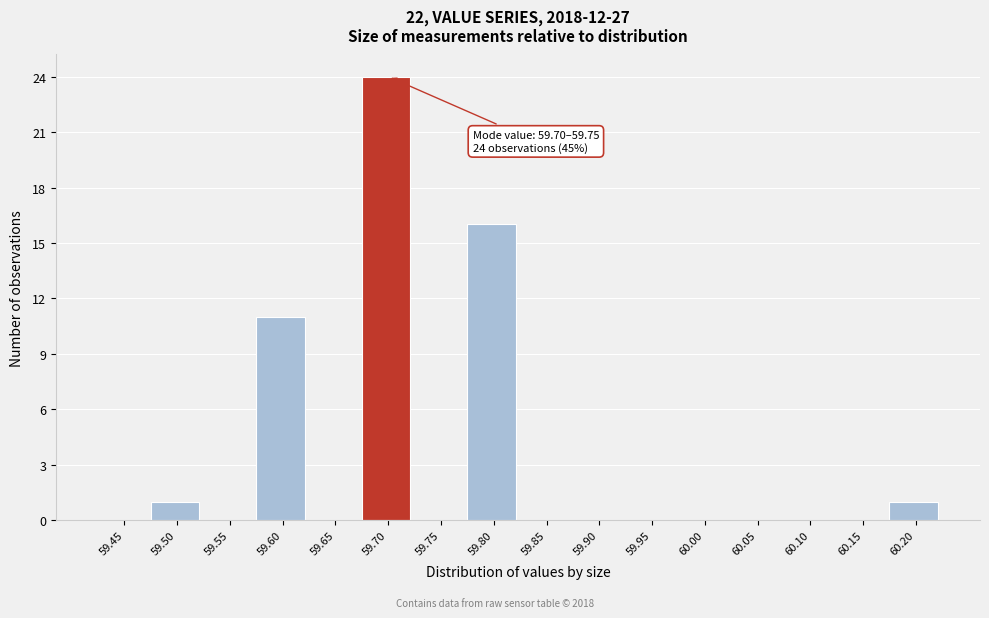

Reading left to right, transcribe all the data shown in this chart.

59.45=0	59.50=1	59.55=0	59.60=11	59.65=0	59.70=24	59.75=0	59.80=16	59.85=0	59.90=0	59.95=0	60.00=0	60.05=0	60.10=0	60.15=0	60.20=1